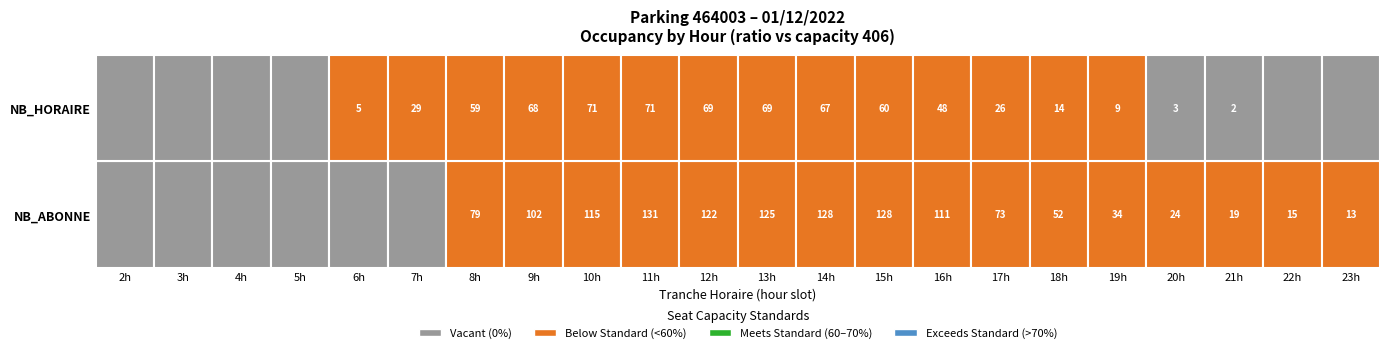

Is it true that NB_ABONNE equals -33 at 5?

False